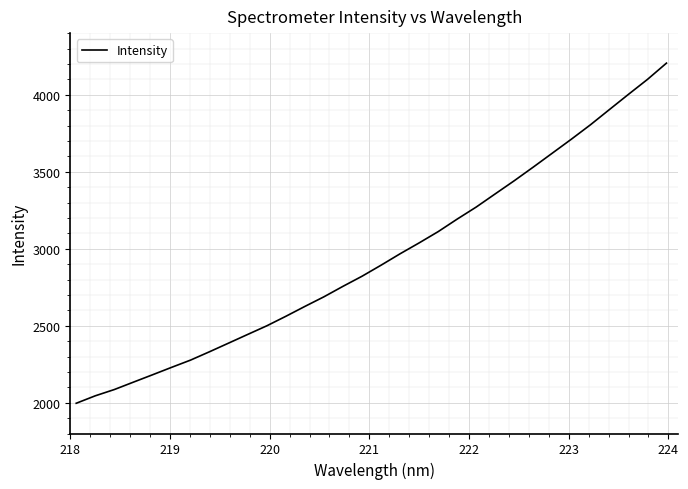

What is the minimum value shown in the chart?

1996.3